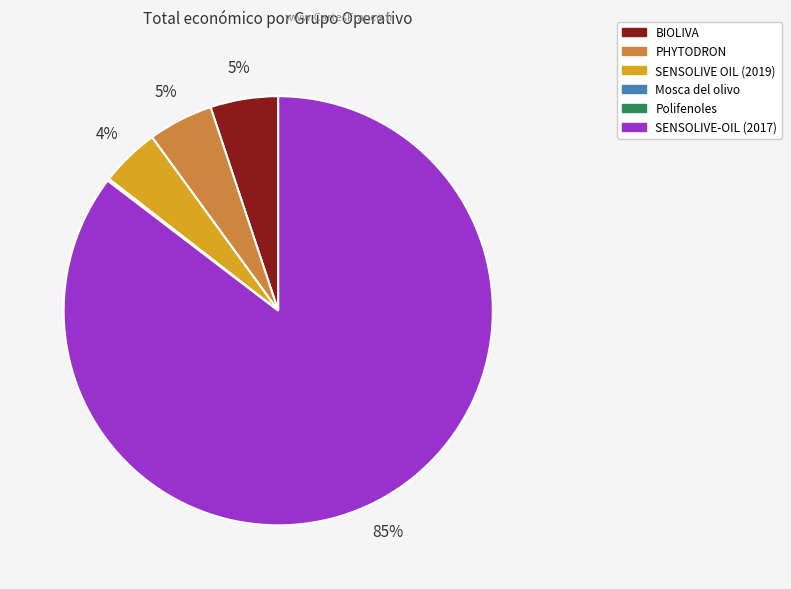

Combined, do PHYTODRON and SENSOLIVE-OIL (2017) account for over 50%?

Yes